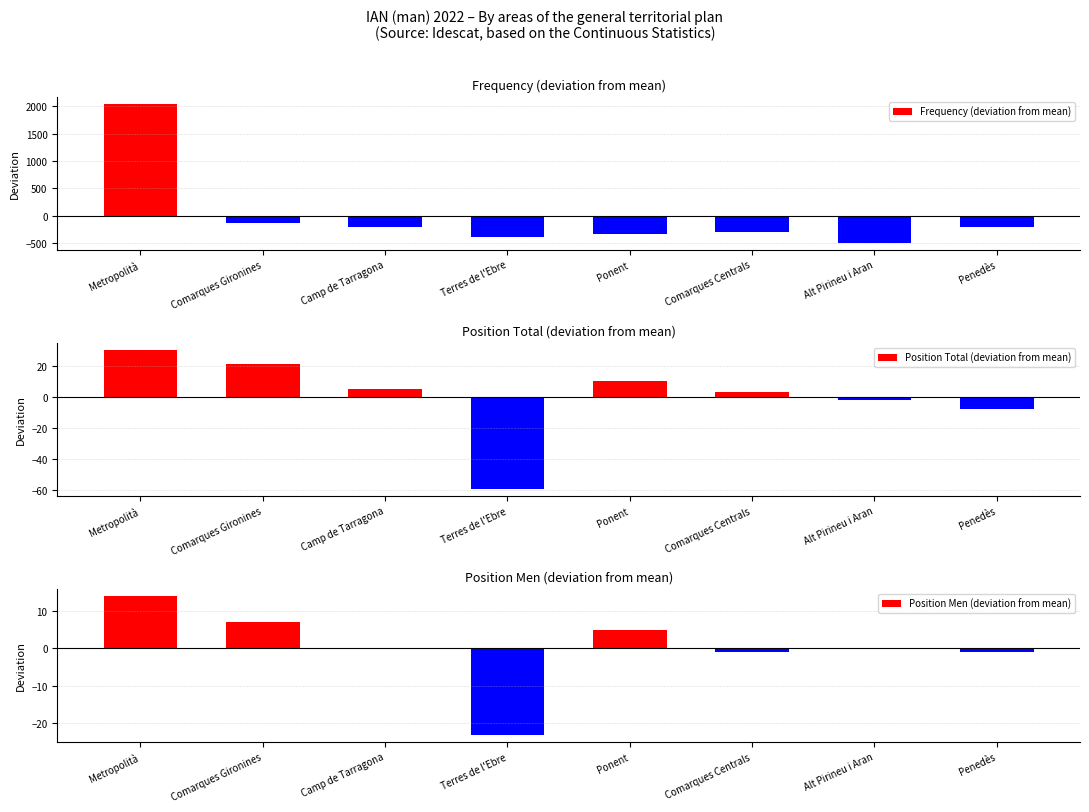

What value does the Frequency (deviation from mean) series have at Metropolità?

2041.2